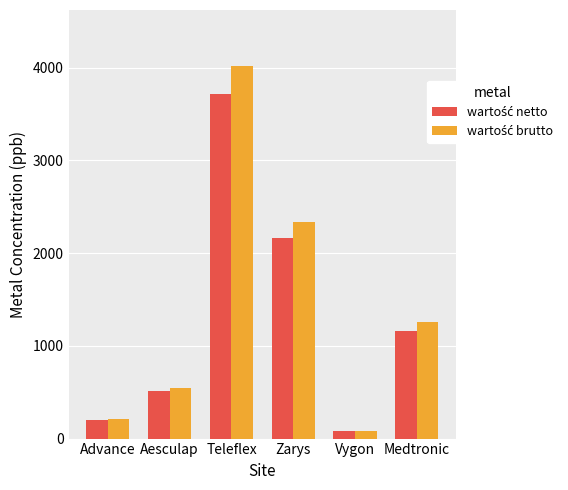

What is the total value across all series at Advance?

405.6